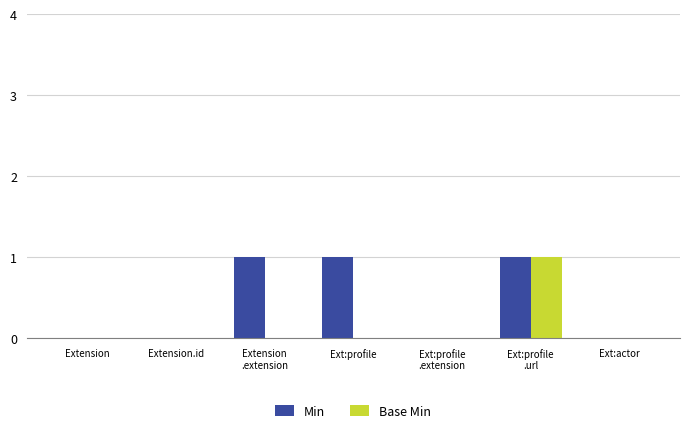

Reading left to right, what are all the values shown in this chart?

Min: 0	0	1	1	0	1	0
Base Min: 0	0	0	0	0	1	0